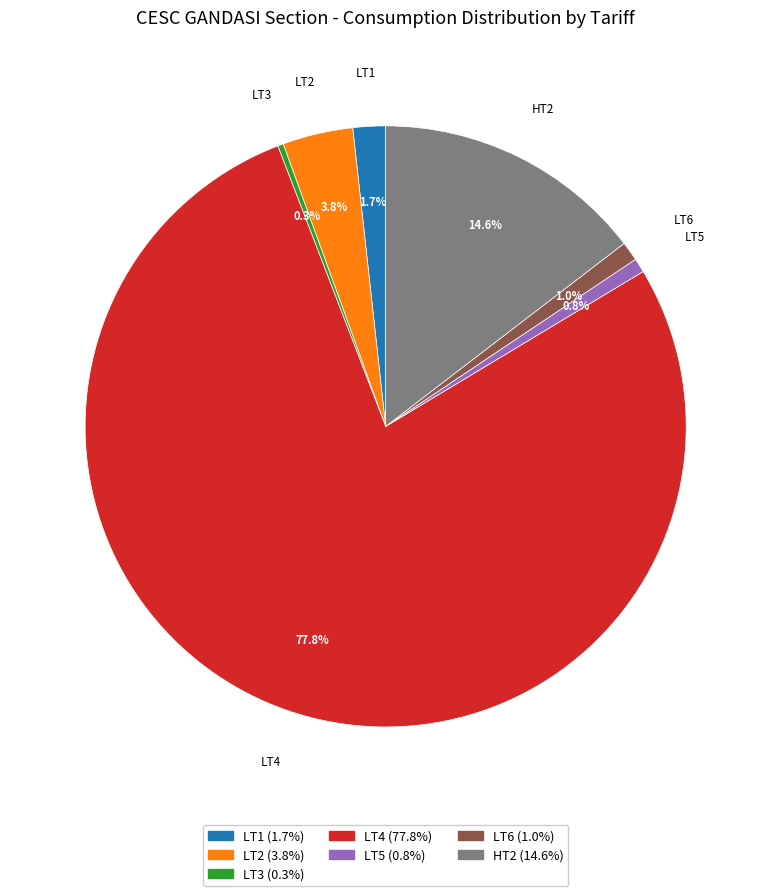

Is there any slice that represents more than half of the pie?

Yes